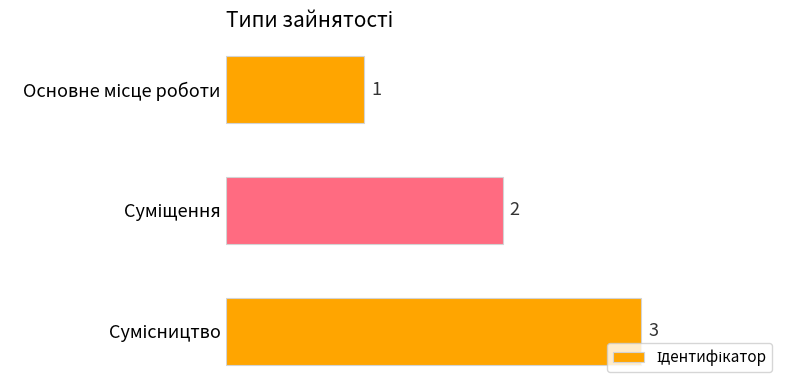

What is the maximum value shown in the chart?

3